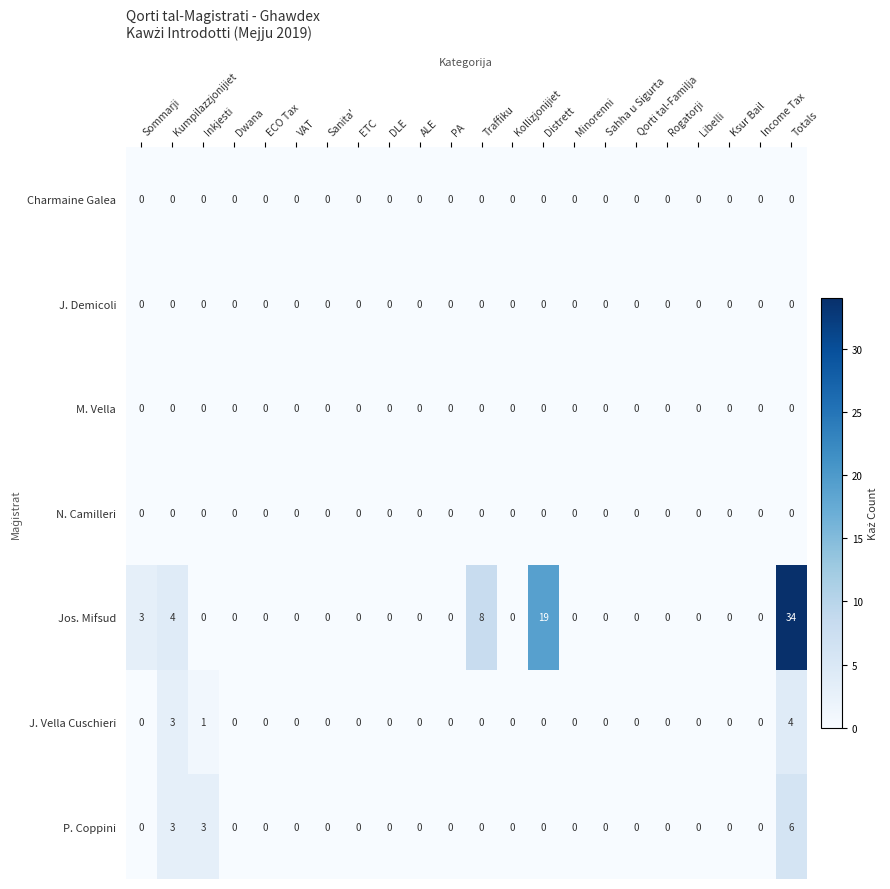

Count the J. Vella Cuschieri values in the range 0 to 1.

20